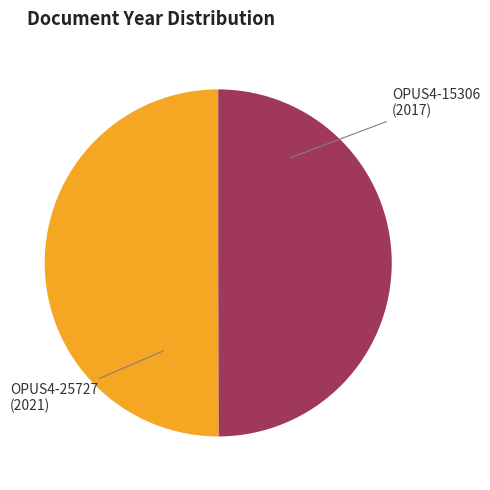

Approximately how many times larger is the value at OPUS4-25727 compared to OPUS4-15306?

1.0